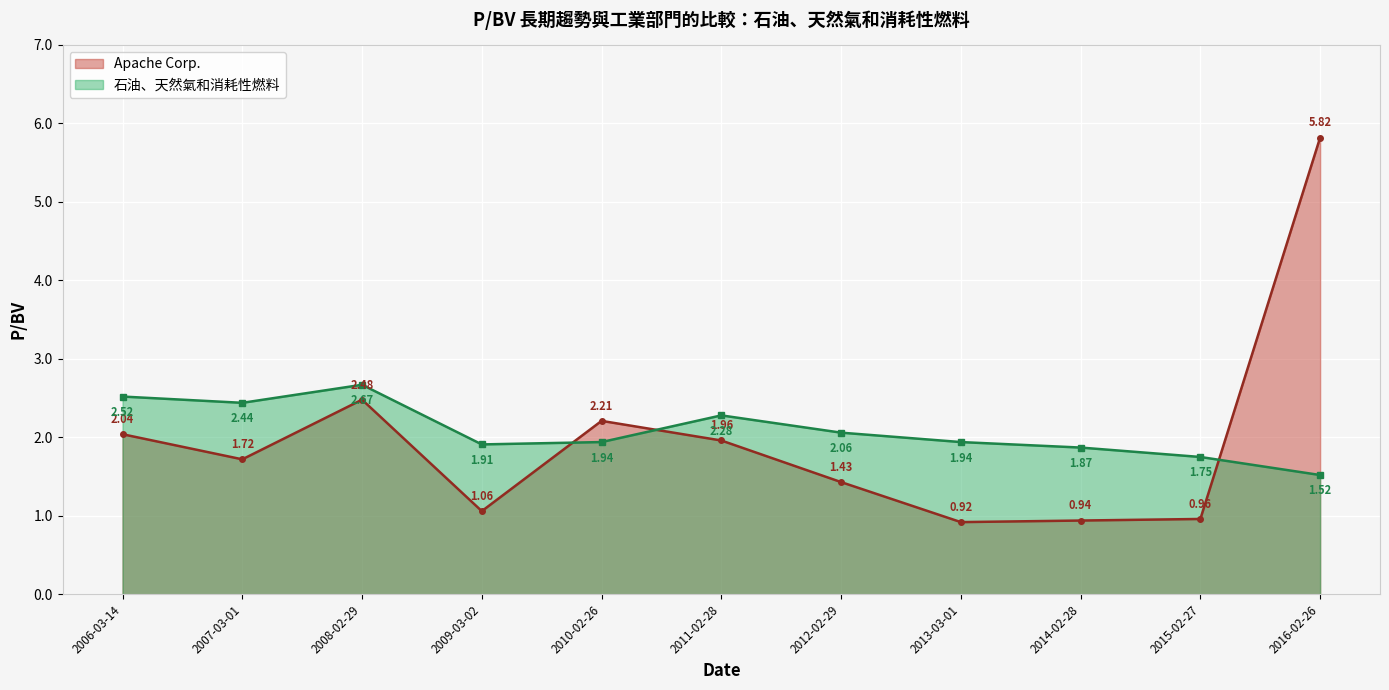

Reading left to right, transcribe all the data shown in this chart.

Apache Corp.: 2.0	1.7	2.5	1.1	2.2	2.0	1.4	0.9	0.9	1.0	5.8
石油、天然氣和消耗性燃料: 2.5	2.4	2.7	1.9	1.9	2.3	2.1	1.9	1.9	1.8	1.5